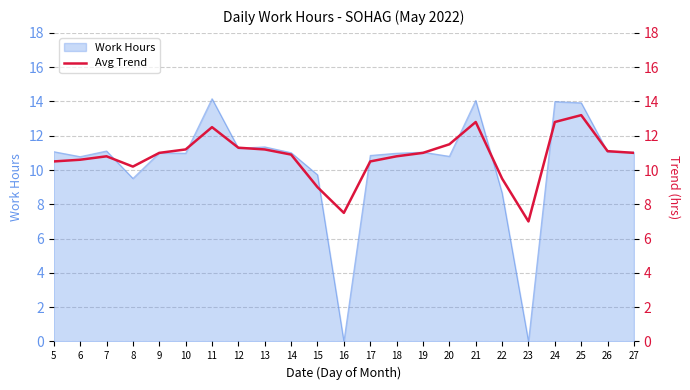

What is the change in value from 10 to 14?

-0.3